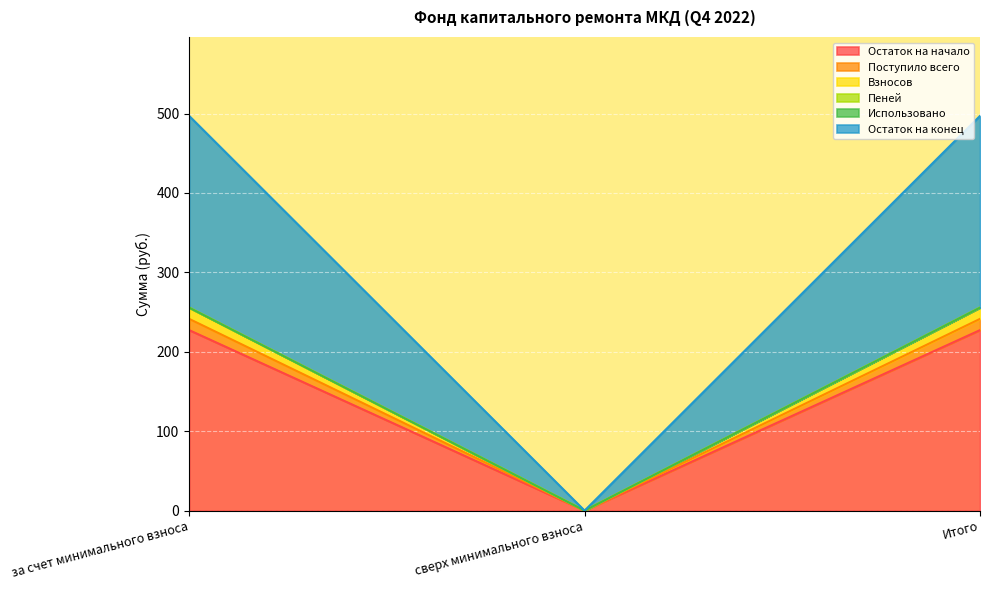

What is the label of the 2nd point from the right?

сверх минимального взноса